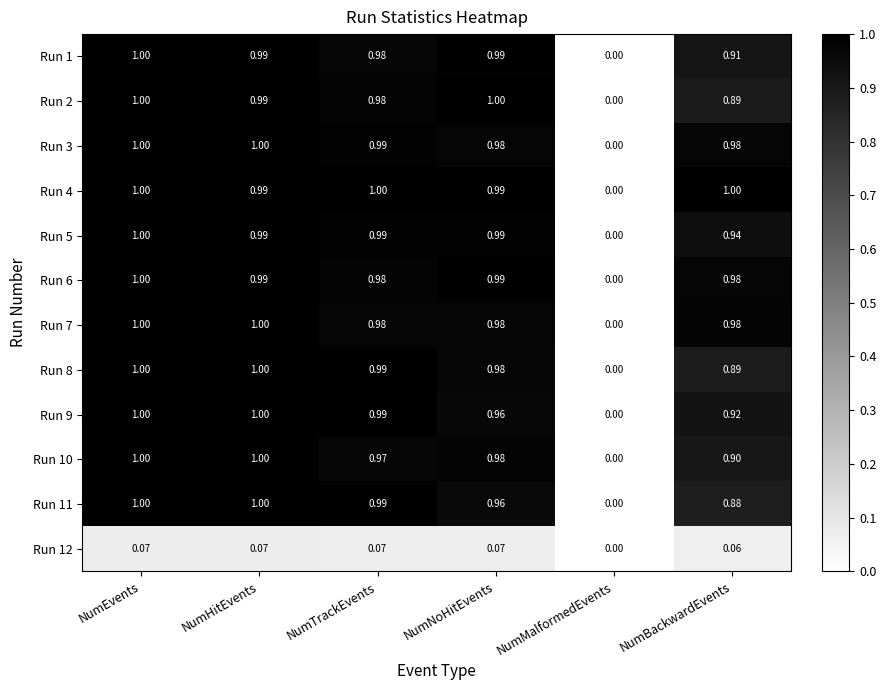

What is the total value across all series at NumHitEvents?

11.0